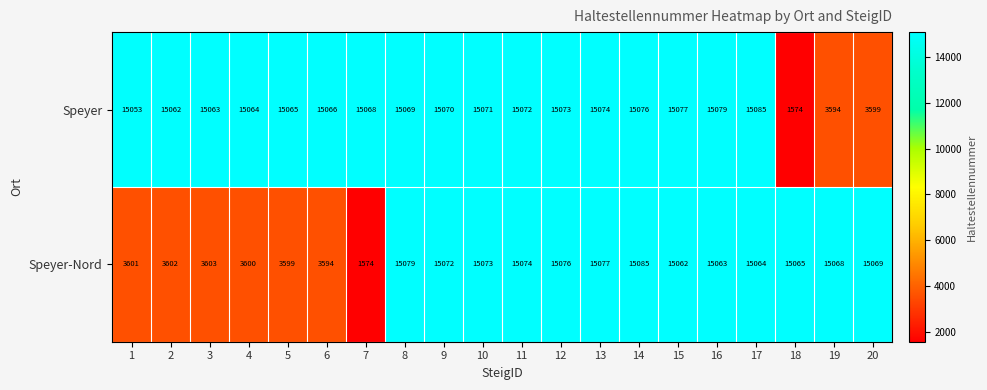

What is the minimum value for Speyer?

1574